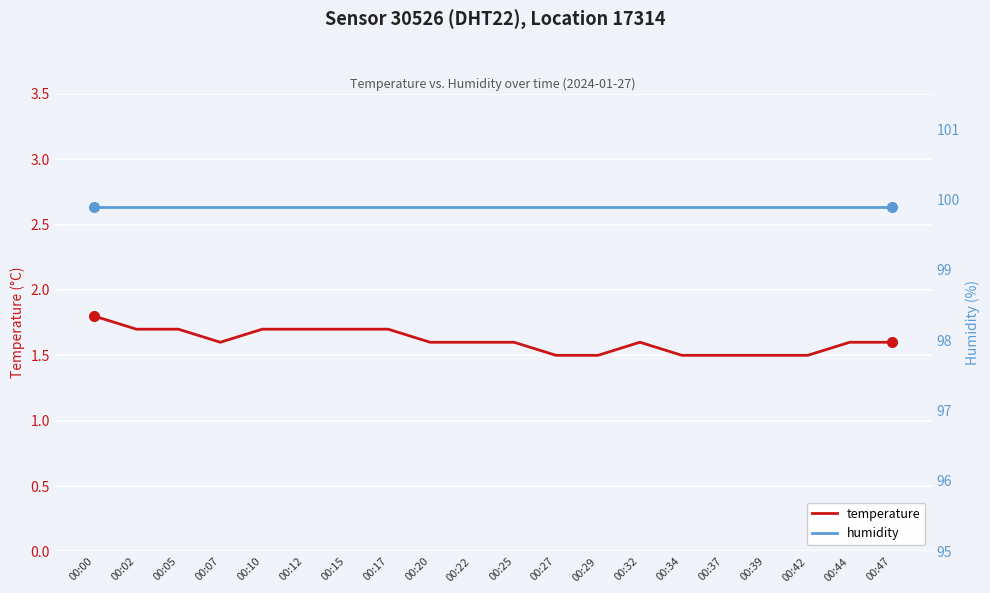

How many temperature values are between 1 and 2?

20